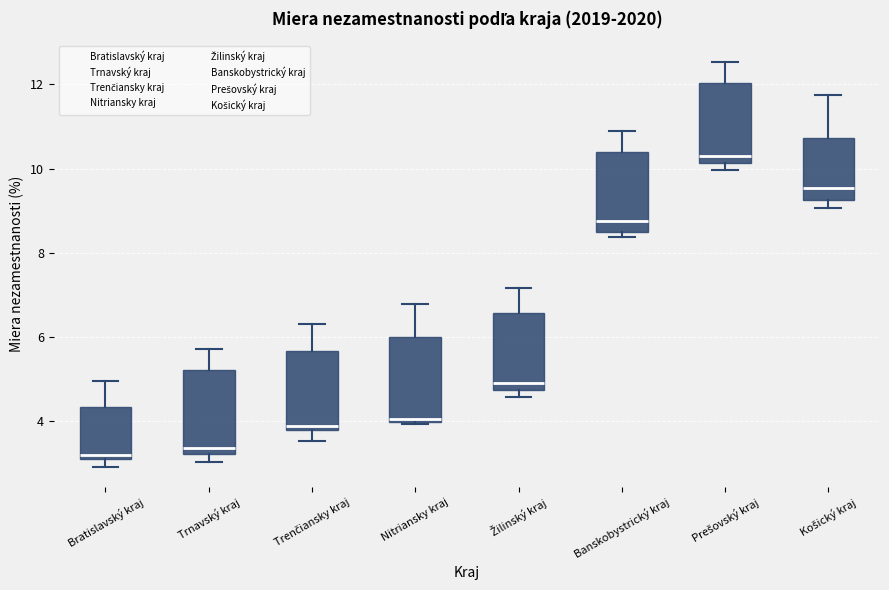

Reading left to right, read every box against the y-axis: the position of its median line, the range the box covers, and the ends of its whiskers. The values are not printed on the chart, so give them approximately, as read against the axis.

Bratislavský kraj: median 3.2, box 3.0 to 4.4, whiskers 3.0 (just below the box's lower edge) to 5.0
Trnavský kraj: median 3.4, box 3.2 to 5.2, whiskers 3.0 to 5.8
Trenčiansky kraj: median 3.8 (just above the box's lower edge), box 3.8 to 5.6, whiskers 3.6 to 6.4
Nitriansky kraj: median 4.0 (just above the box's lower edge), box 4.0 to 6.0, whiskers 4.0 to 6.8
Žilinský kraj: median 4.8 (just above the box's lower edge), box 4.8 to 6.6, whiskers 4.6 to 7.2
Banskobystrický kraj: median 8.8, box 8.4 to 10.4, whiskers 8.4 (just below the box's lower edge) to 11.0
Prešovský kraj: median 10.4, box 10.2 to 12.0, whiskers 10.0 to 12.6
Košický kraj: median 9.6, box 9.2 to 10.8, whiskers 9.0 to 11.8